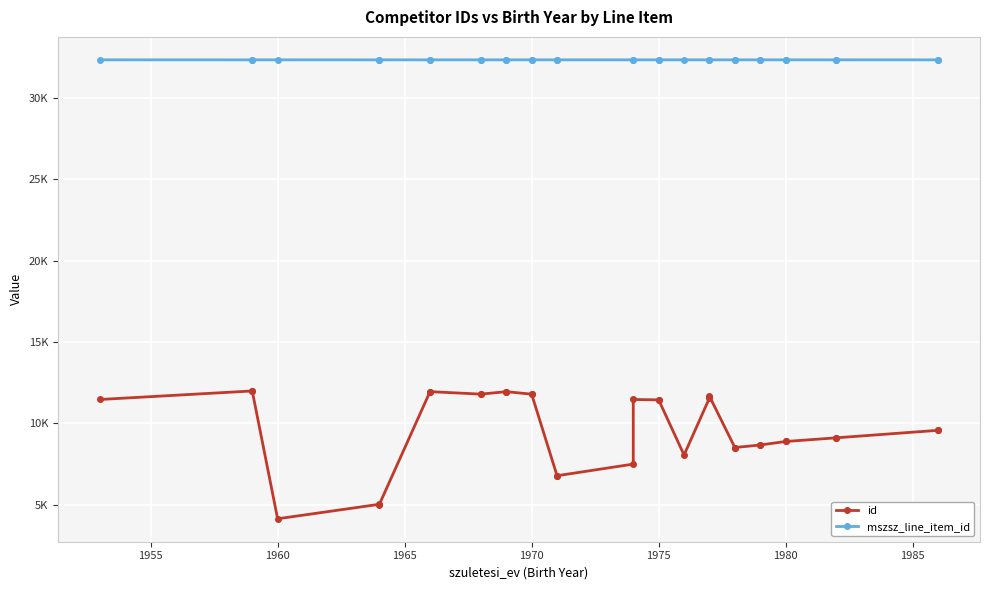

What is the sum of the mszsz_line_item_id values at 18 and 1980?

64672